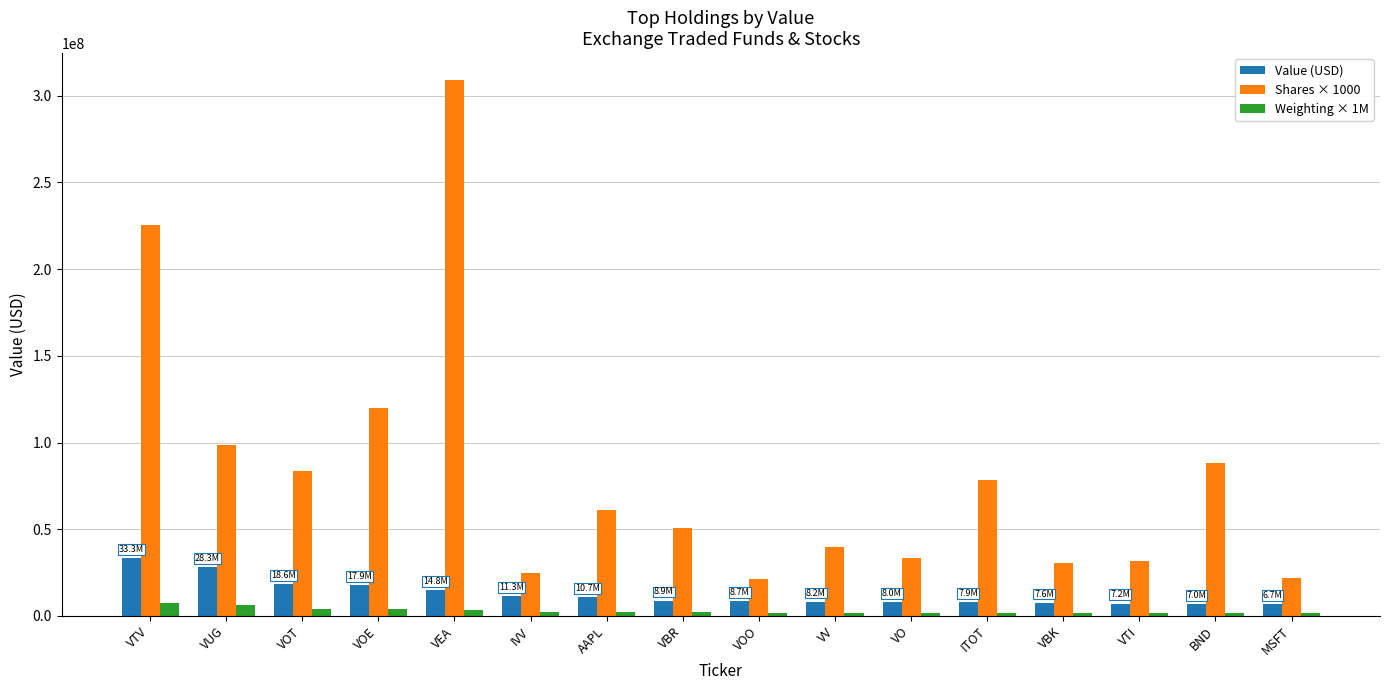

True or false: Value (USD) has a value of 8878000.0 at VBR.

True